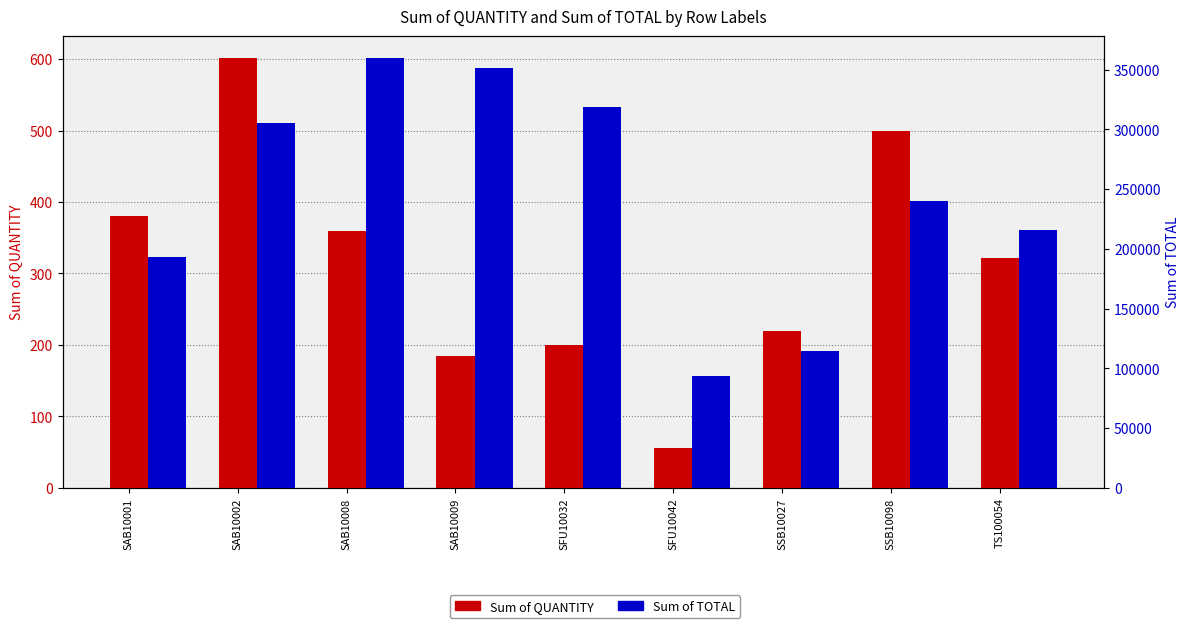

Read the Sum of QUANTITY value at SAB10002.

602.0